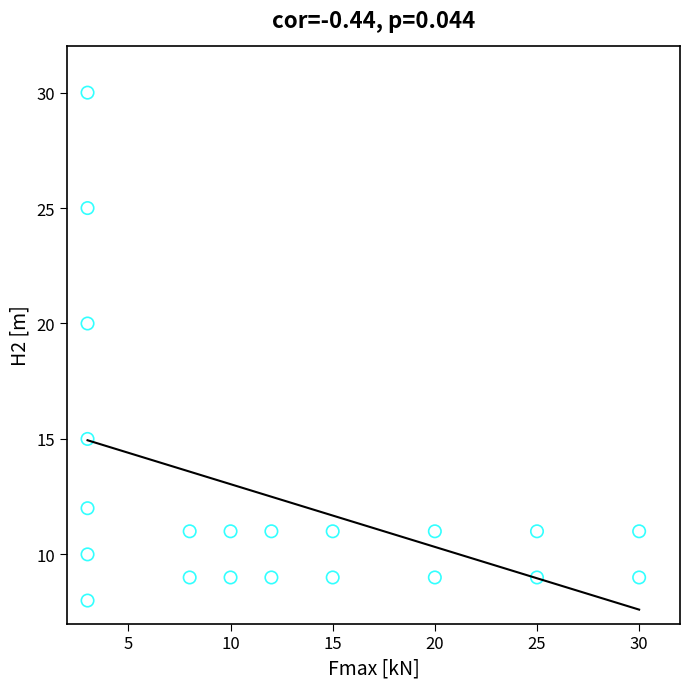

What is the range of X values (max minus min)?

27